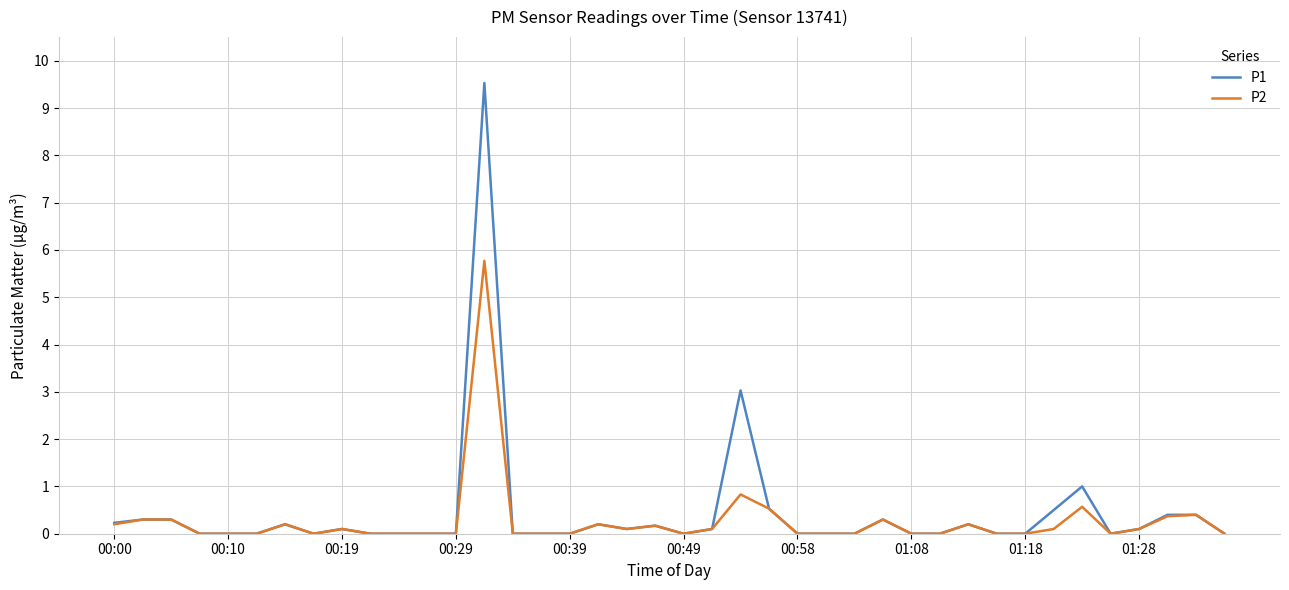

What is the difference between the second highest and minimum values in the P2 series?

0.8